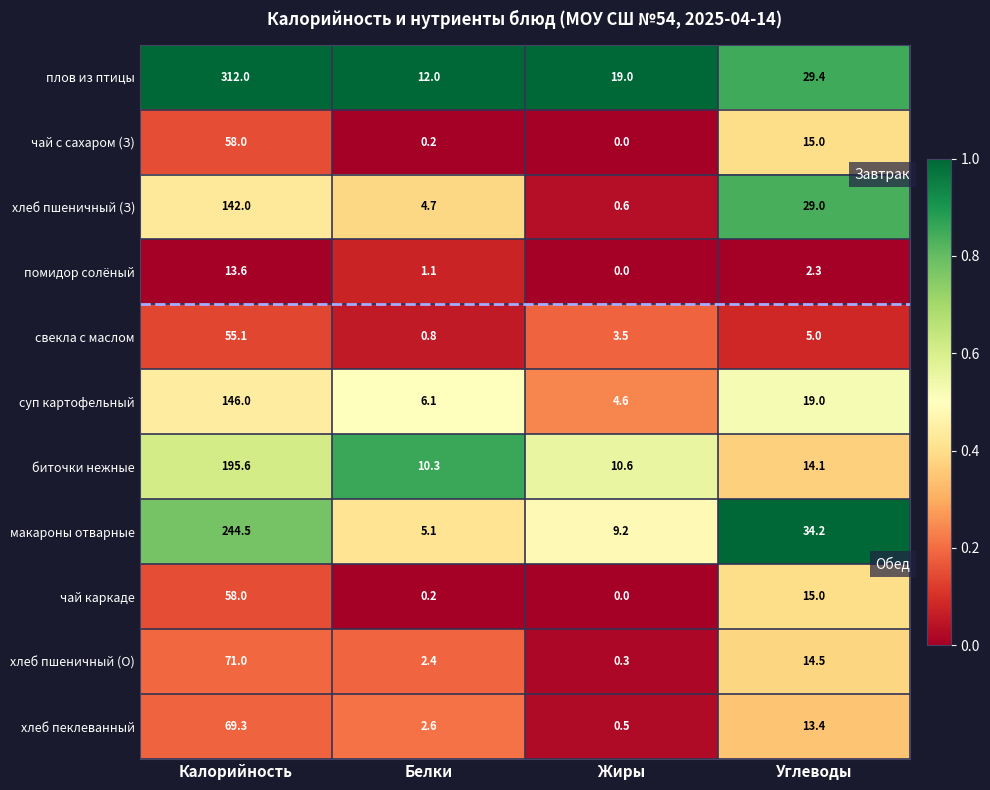

Which series has the widest spread of values?

плов из птицы